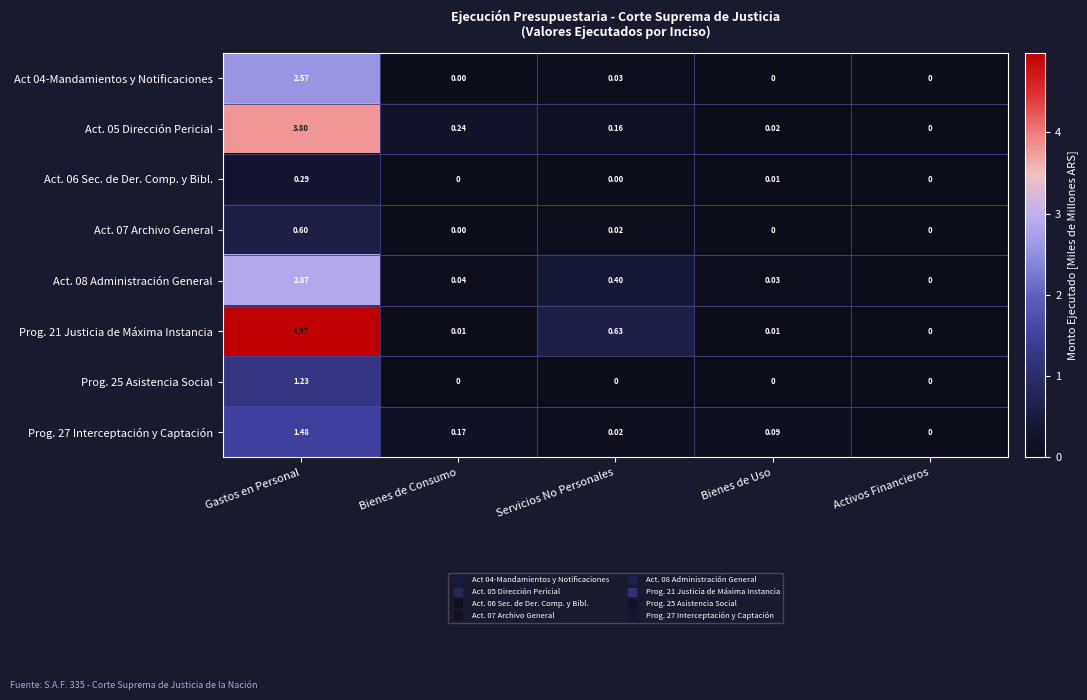

At which label is Prog. 27 Interceptación y Captación closest to 0?

Activos Financieros